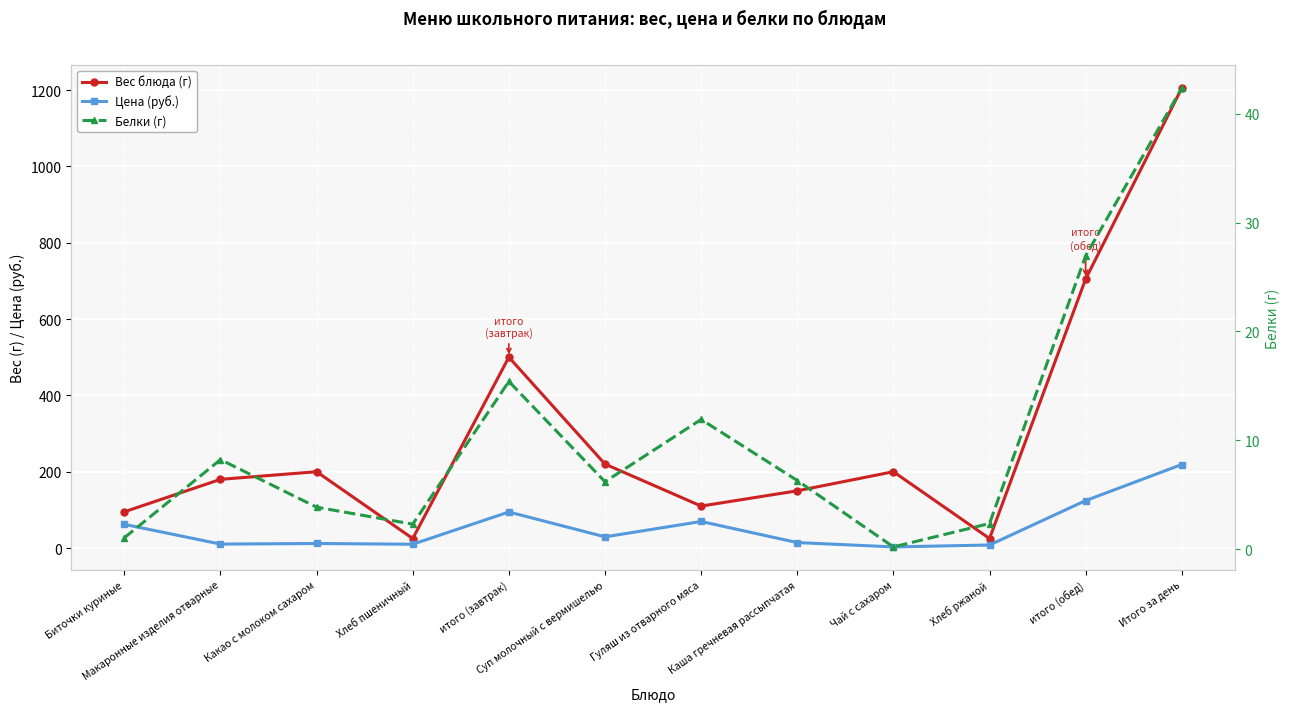

What is the sum of the Белки (г) values at Итого за день and Хлеб ржаной?

44.7